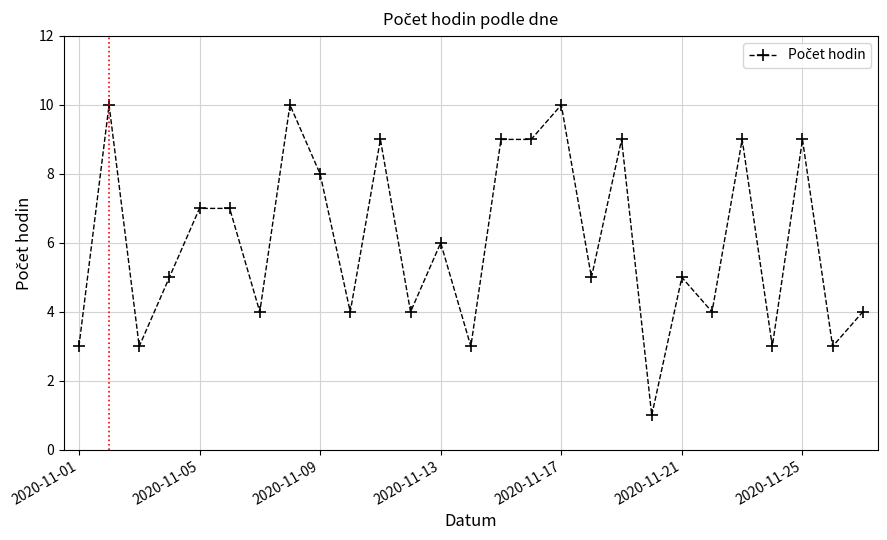

Count the values in the range 4 to 9.

18